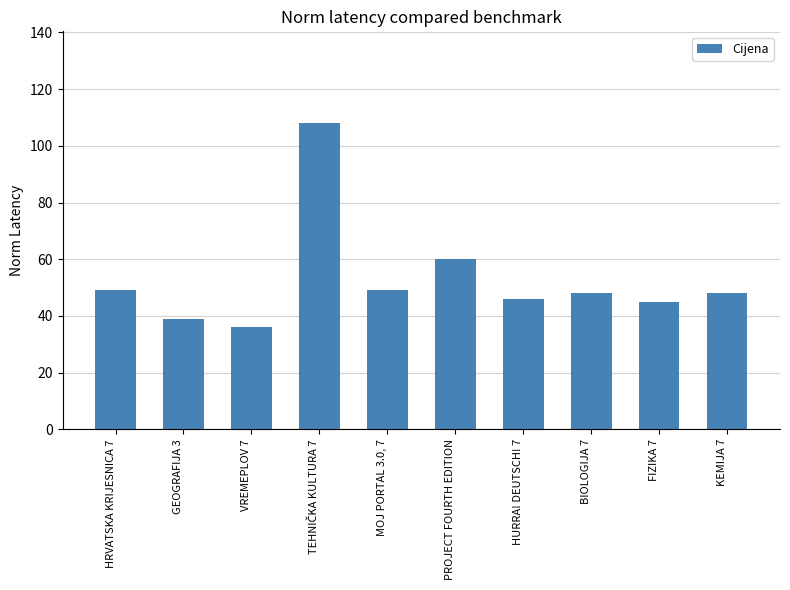

Read the value at GEOGRAFIJA 3.

39.0